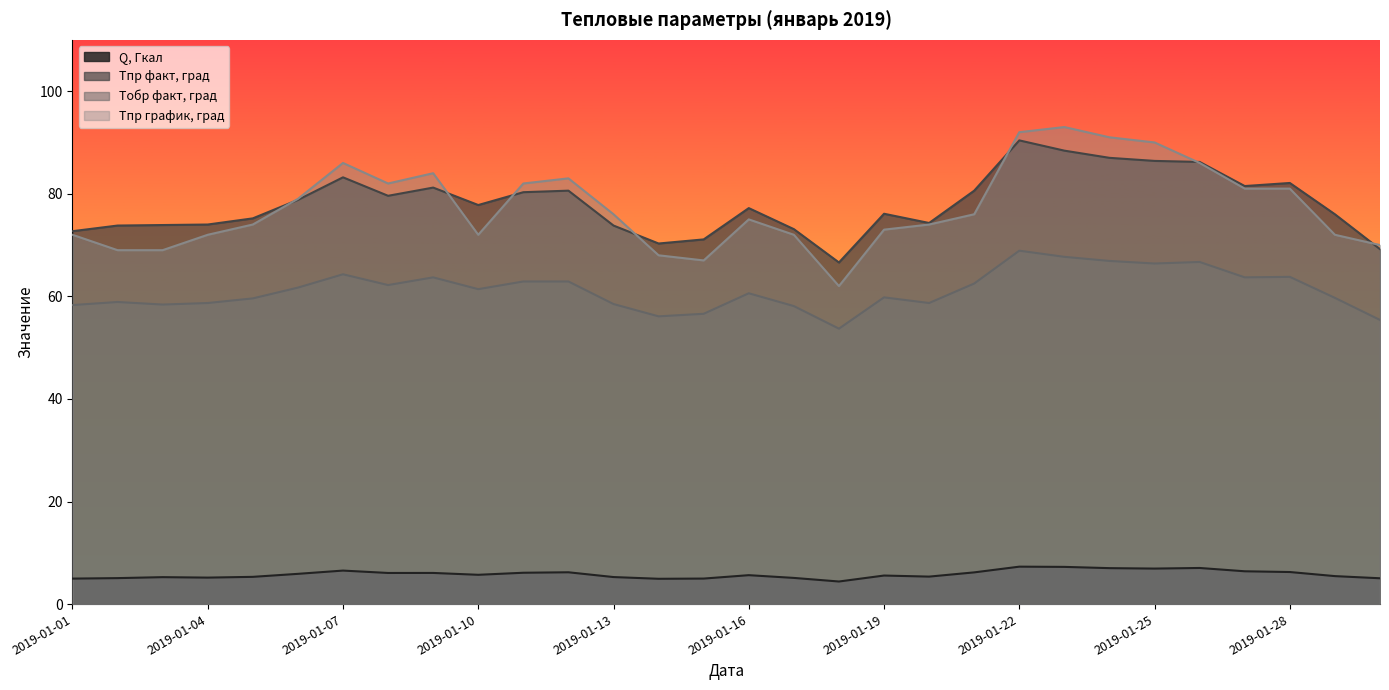

True or false: Q, Гкал has a value of 2.1 at 2019-01-15.

False